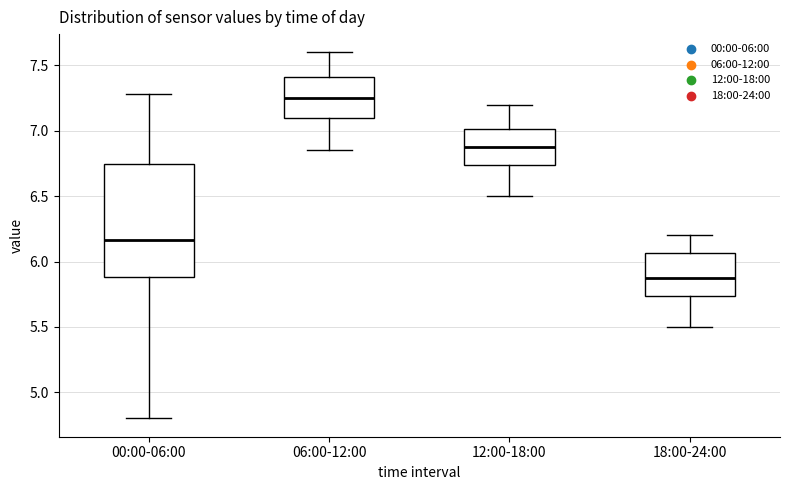

Which box has the highest median line?

06:00-12:00